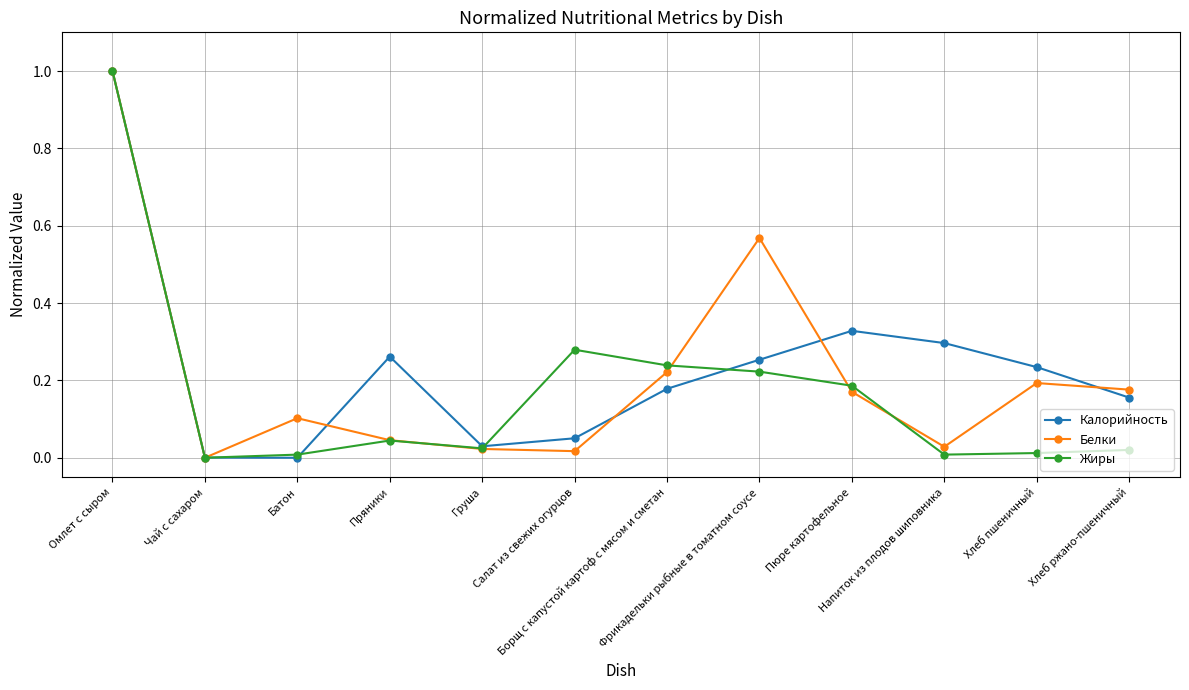

In Калорийность, how many points are higher than both neighbors (excluding endpoints)?

2